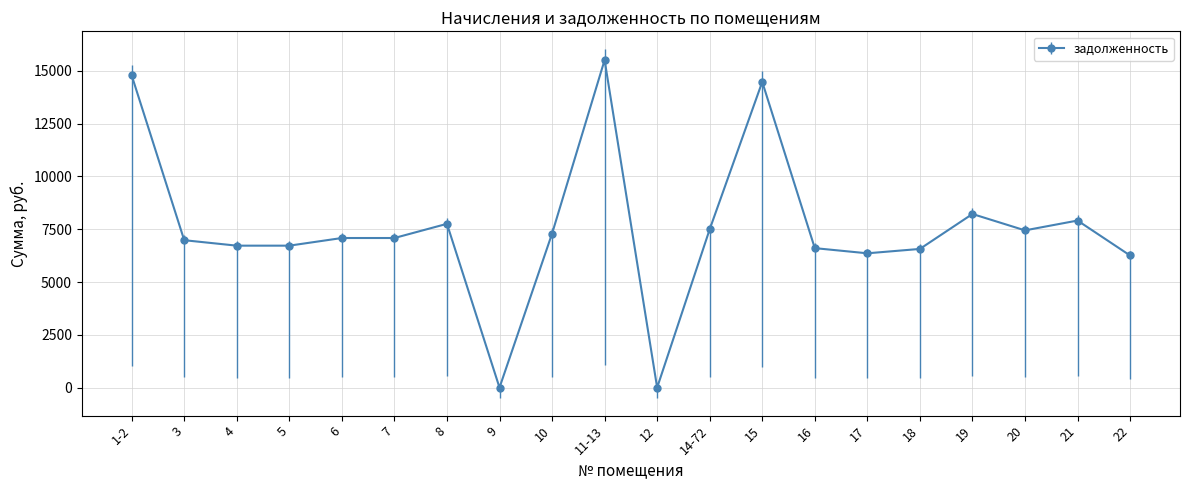

What is the difference between the values at 21 and 6?

827.2